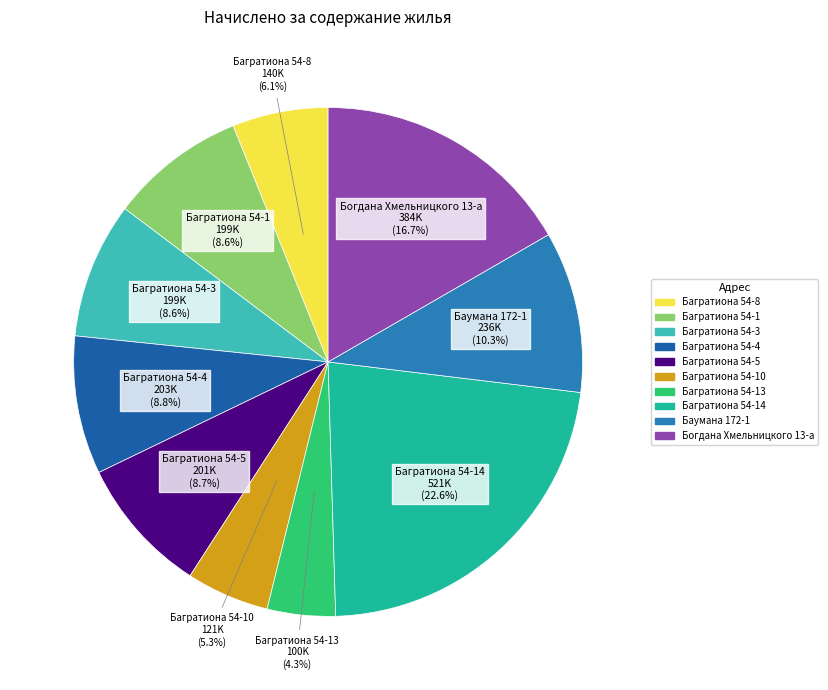

Does any single category account for the majority?

No